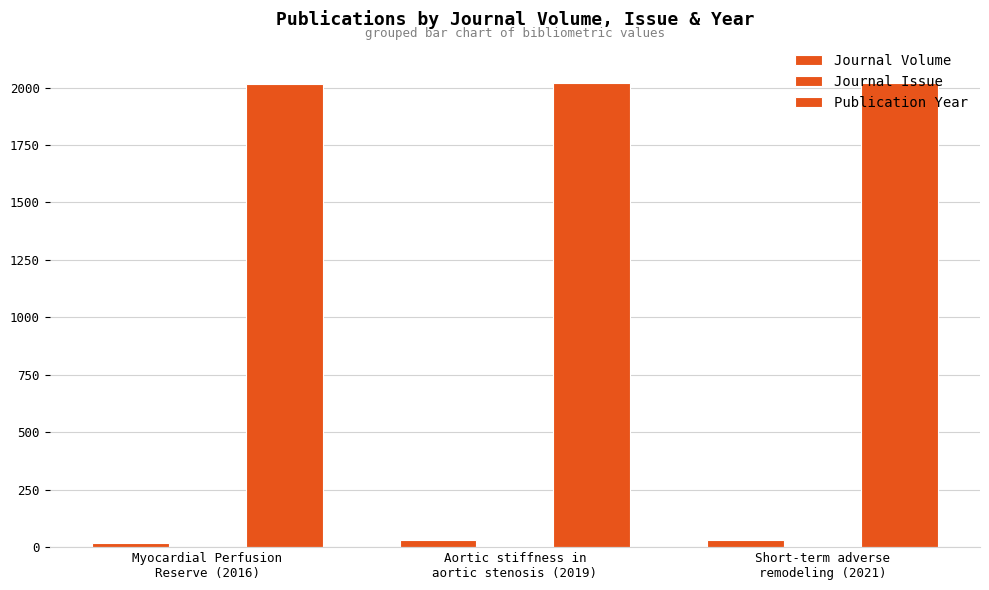

At which label does Journal Volume reach its minimum?

Myocardial Perfusion
Reserve (2016)